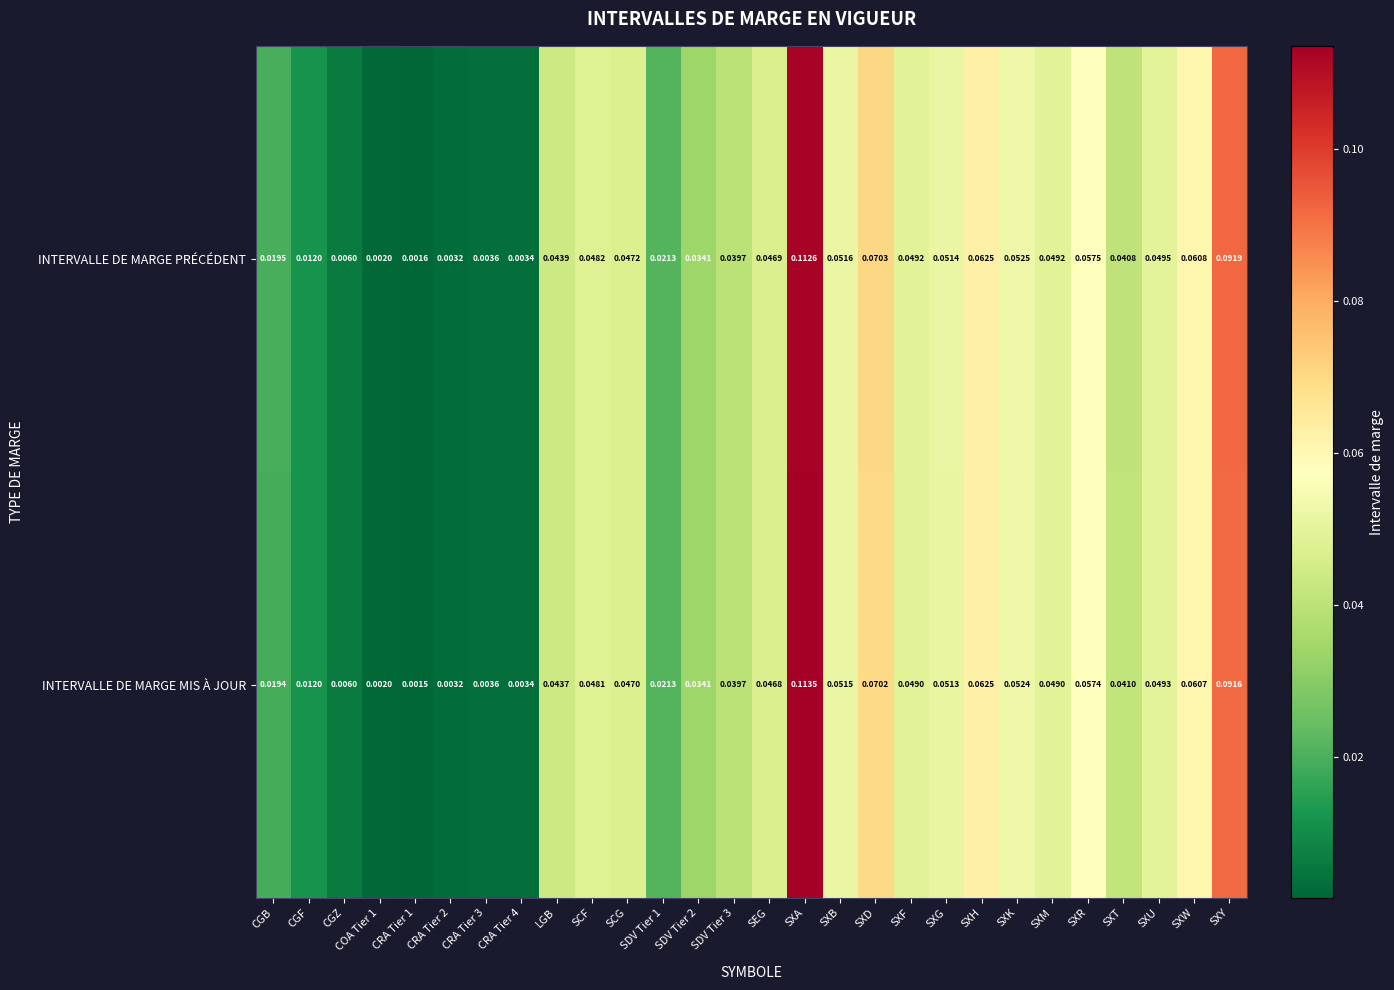

How many data points does each series have?

28